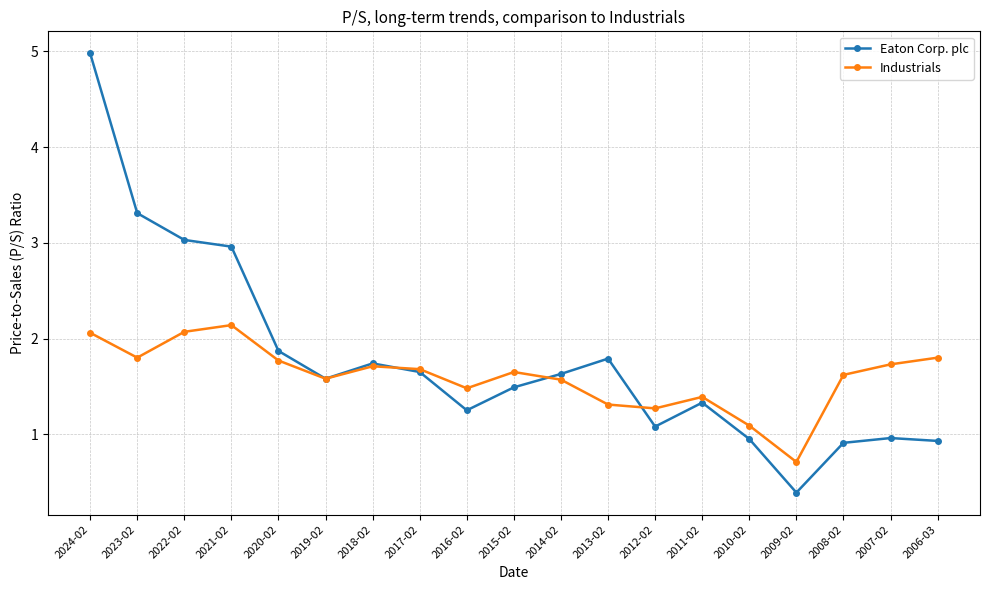

Rank the series by their maximum value, from lowest to highest.

Industrials, Eaton Corp. plc